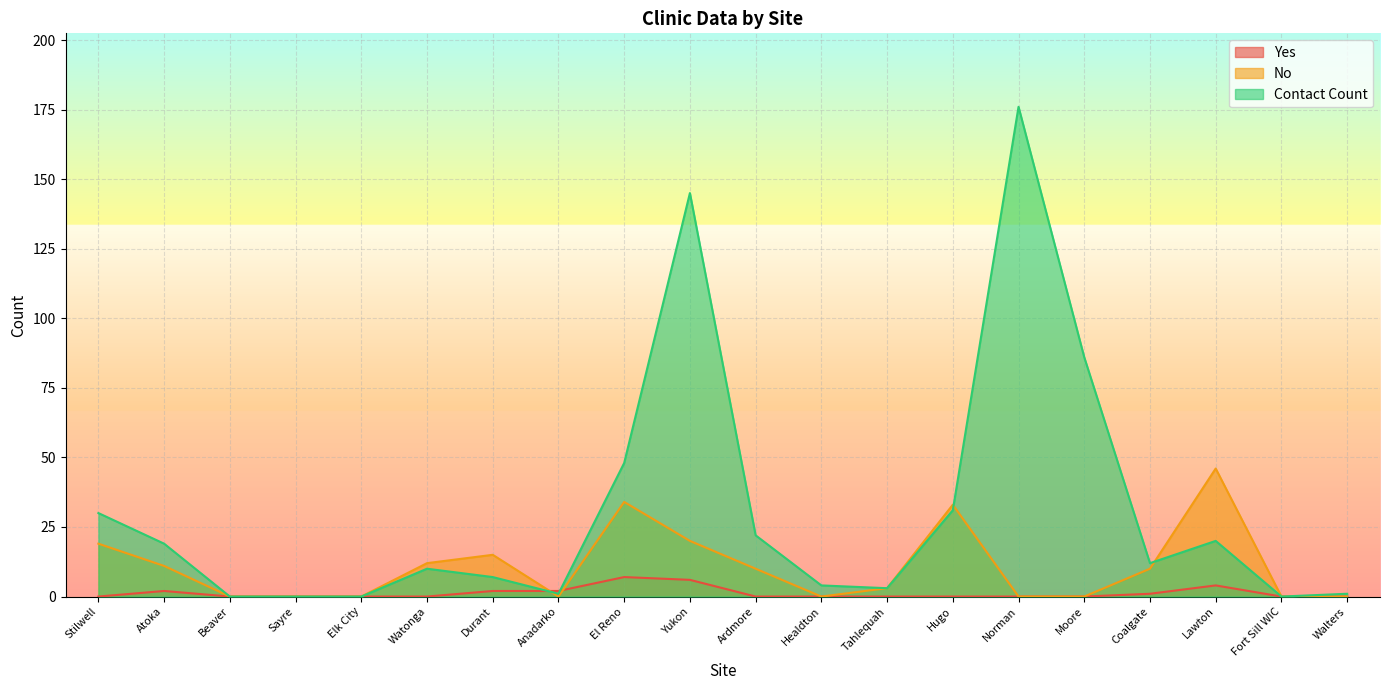

What is the difference between the No values at Stilwell and Durant?

4